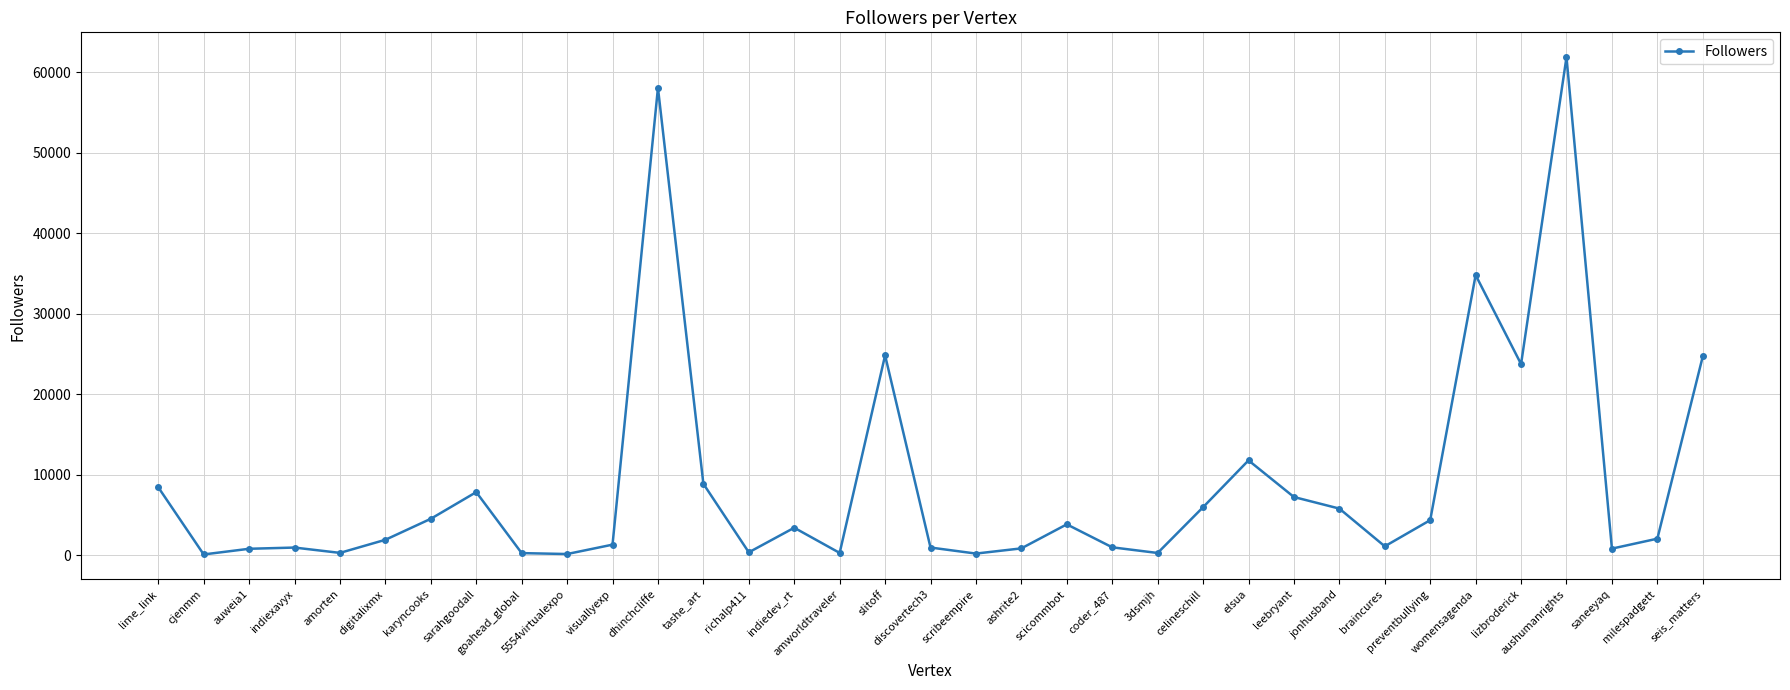

True or false: there are more than 2 points higher than both neighbors.

True